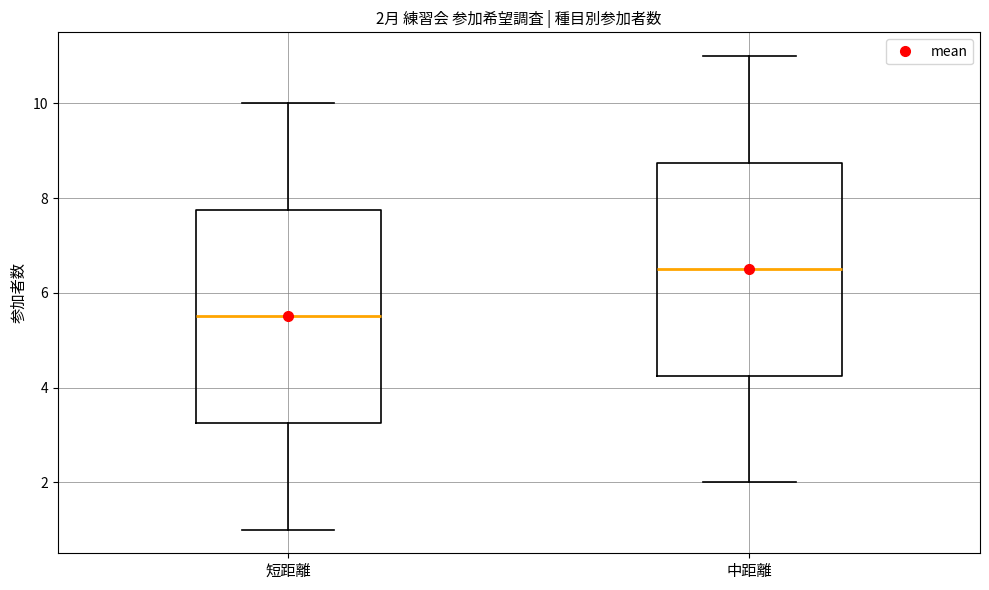

Which box has the lowest median line?

短距離